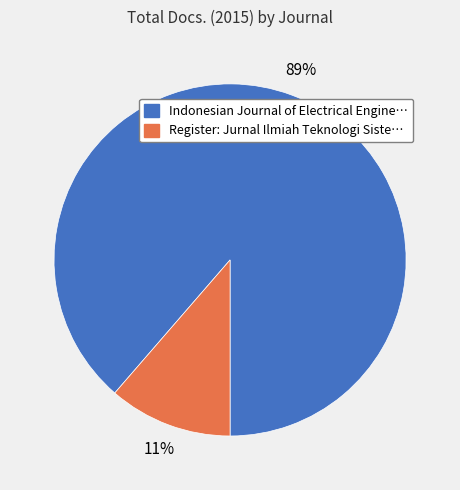

Is there a majority slice in this chart?

Yes